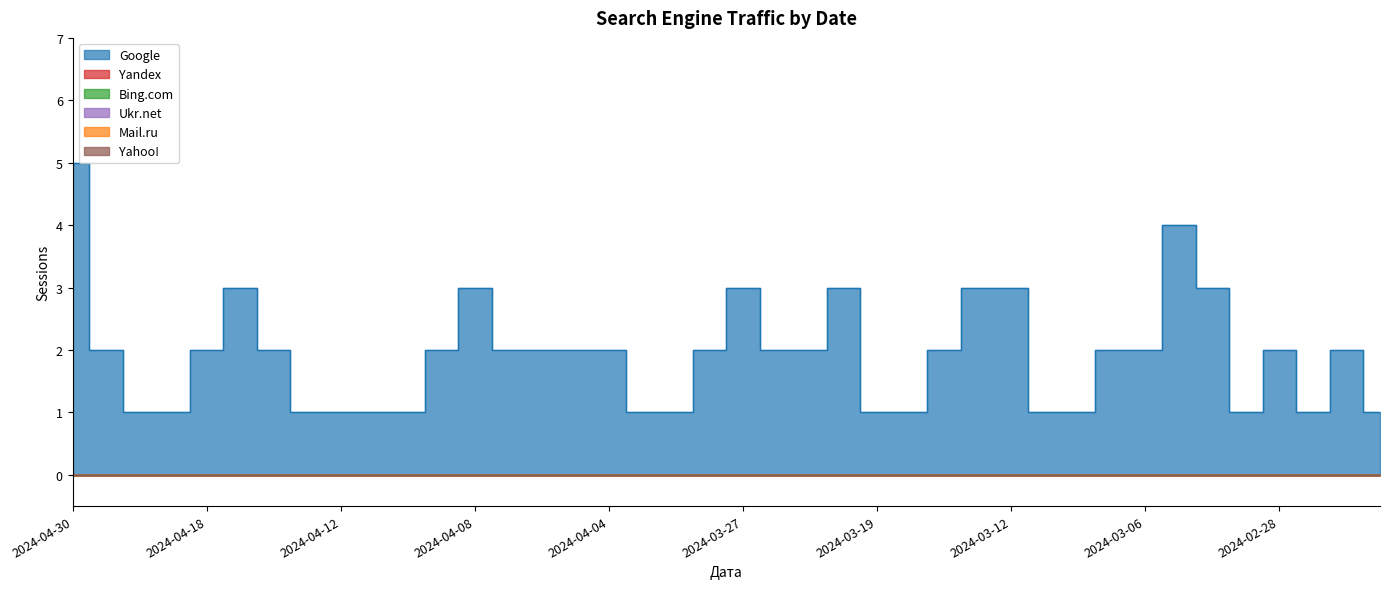

True or false: Yahoo! and Yandex cross at least once.

False